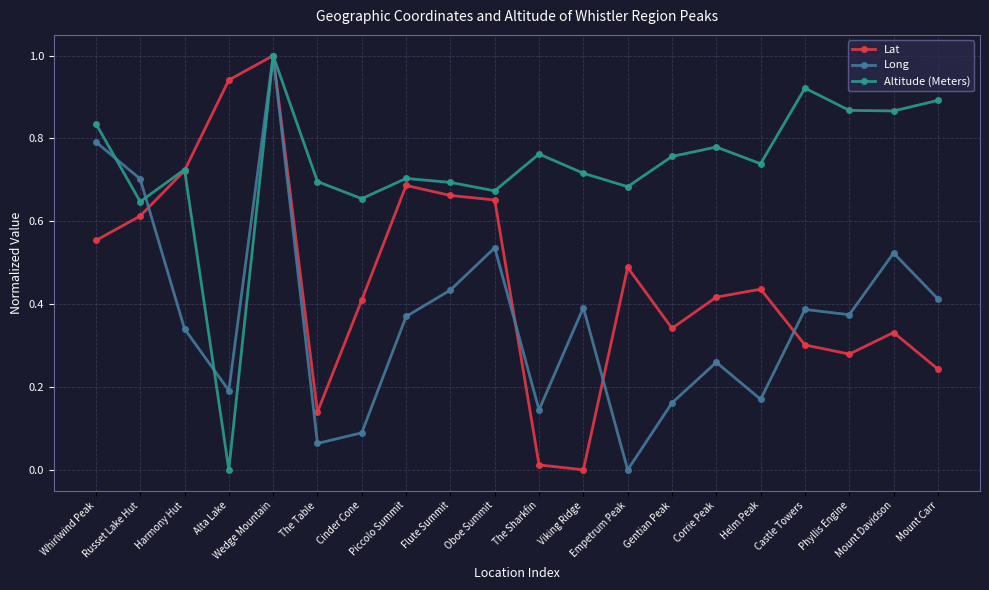

What is the label of the 9th point from the left?

Flute Summit